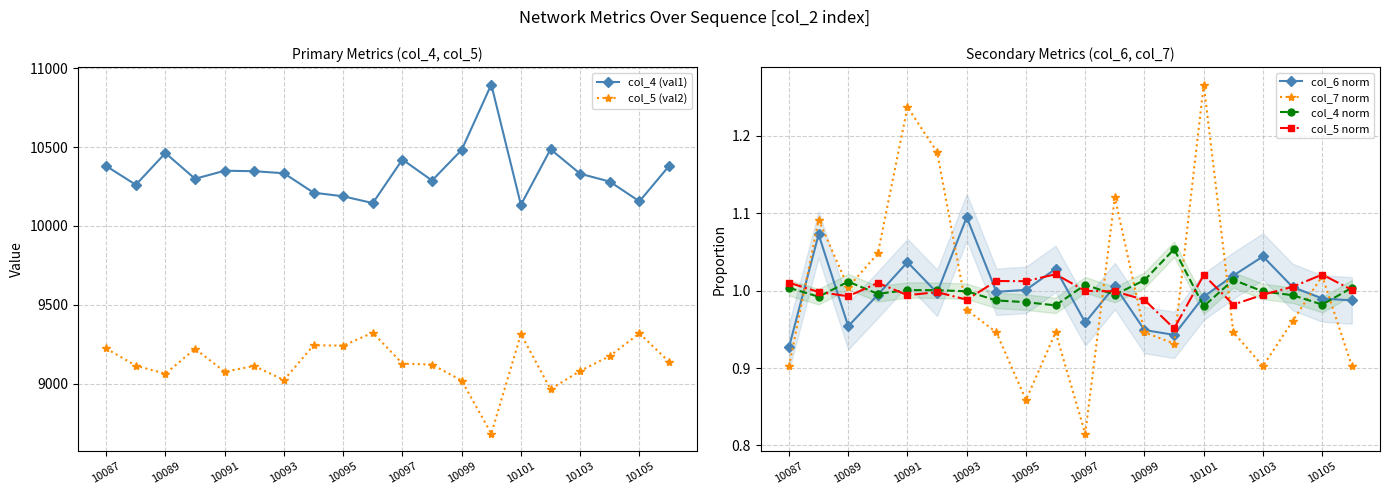

The col_7 norm series shows 0.7 at 10105. True or false?

False